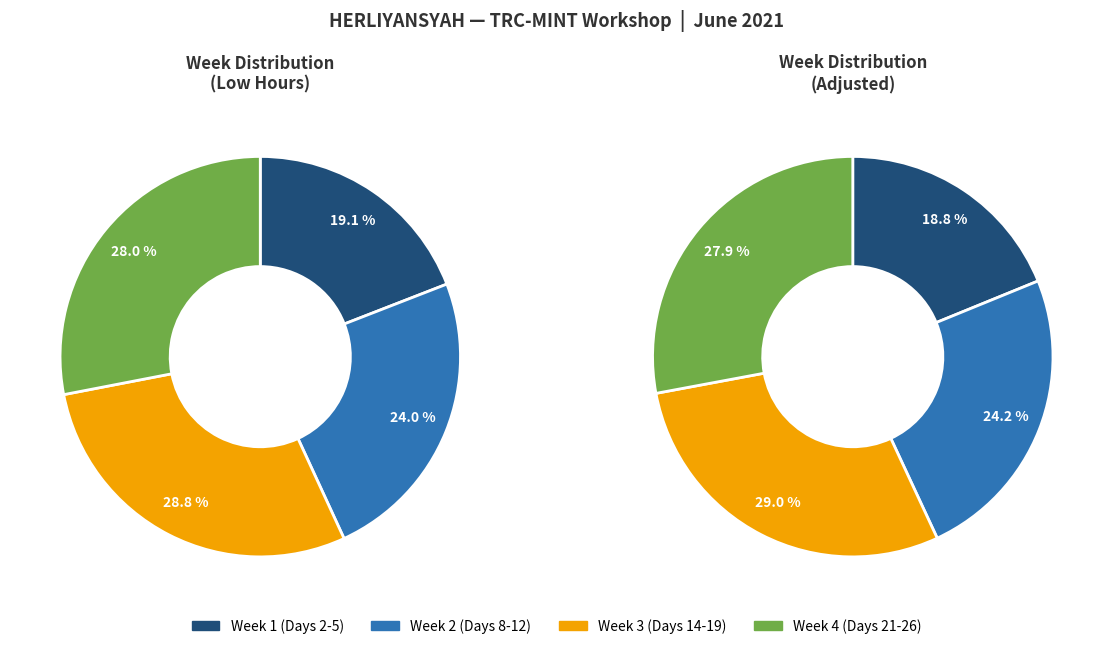

Between Day 26 and Day 11, which is larger?

Day 26